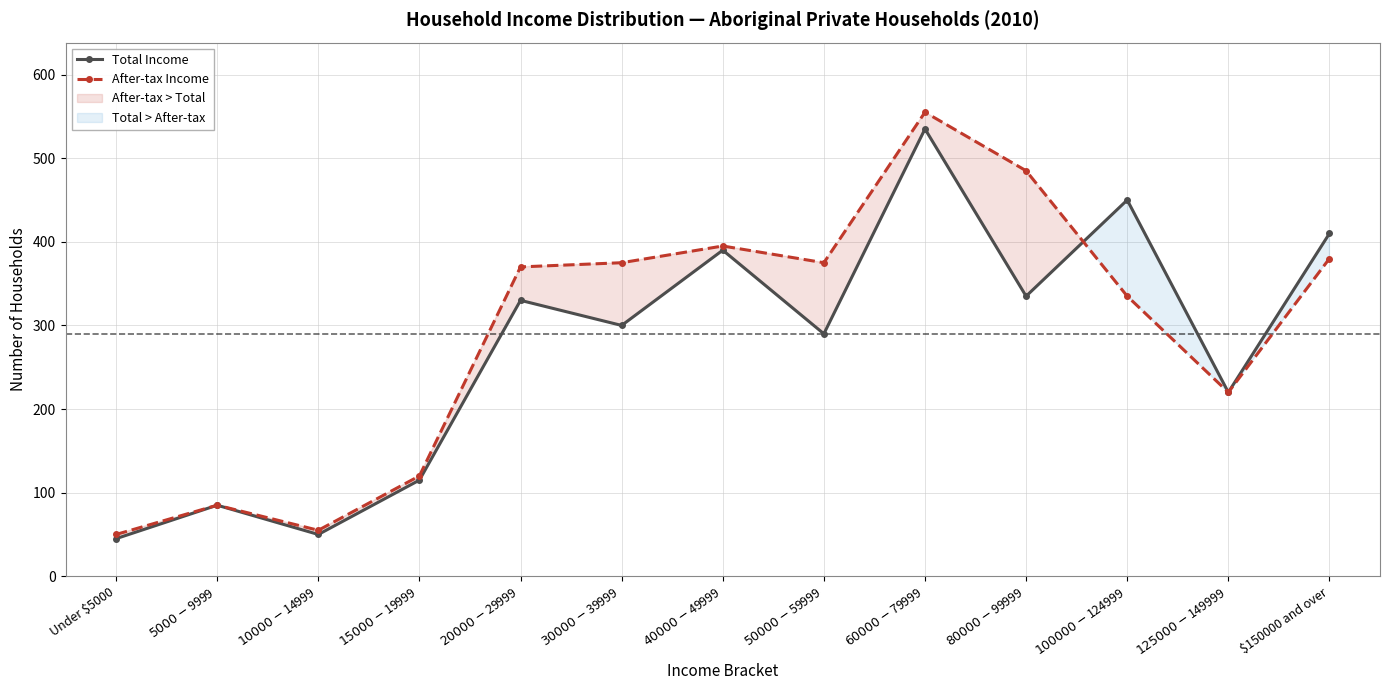

Reading left to right, extract all data points from this chart.

Total Income: Under $5000=45	$5000-$9999=85	$10000-$14999=50	$15000-$19999=115	$20000-$29999=330	$30000-$39999=300	$40000-$49999=390	$50000-$59999=290	$60000-$79999=535	$80000-$99999=335	$100000-$124999=450	$125000-$149999=220	$150000 and over=410
After-tax Income: Under $5000=50	$5000-$9999=85	$10000-$14999=55	$15000-$19999=120	$20000-$29999=370	$30000-$39999=375	$40000-$49999=395	$50000-$59999=375	$60000-$79999=555	$80000-$99999=485	$100000-$124999=335	$125000-$149999=220	$150000 and over=380